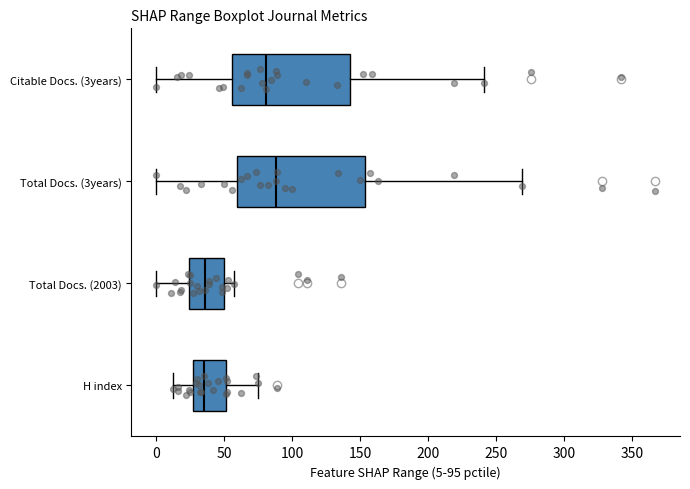

Which box has the furthest to the right median line?

Total Docs. (3years)